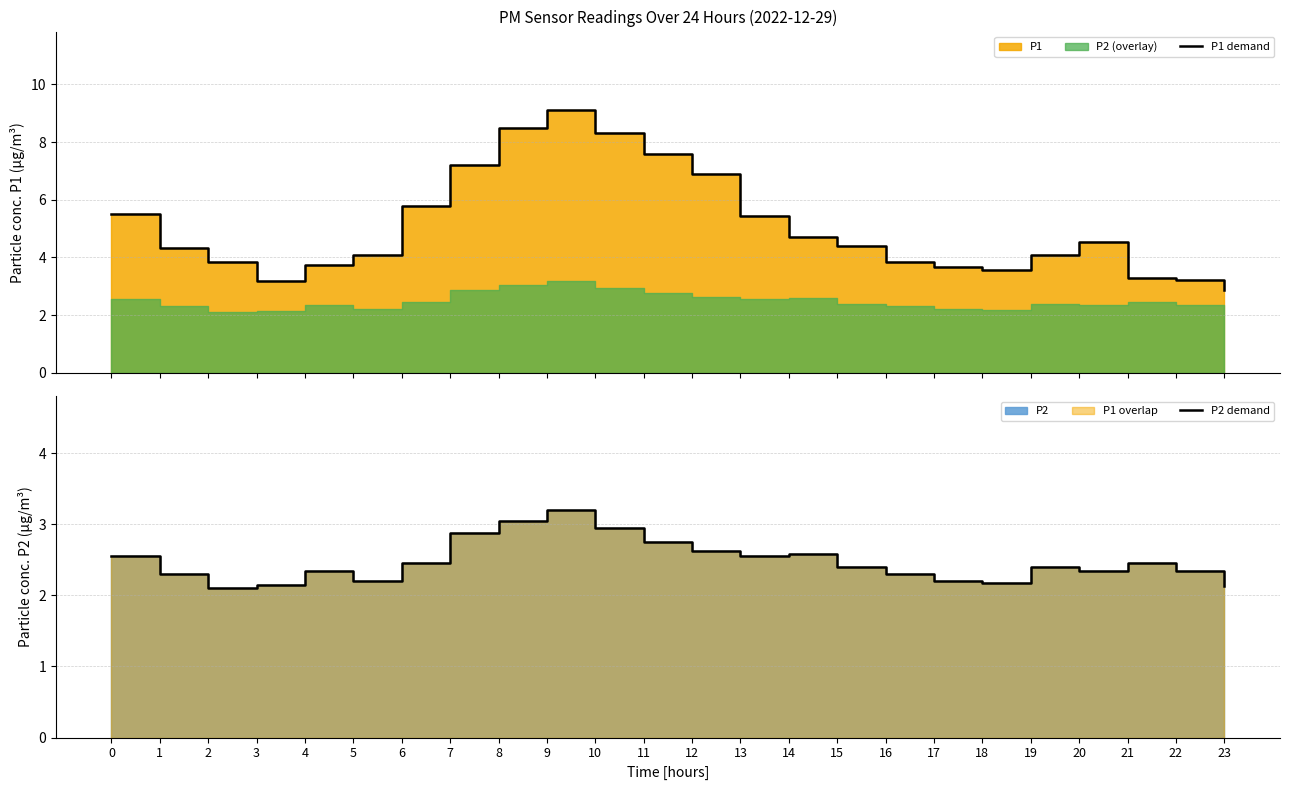

Reading right to left, transcribe all the data shown in this chart.

P1 demand: 2.9	3.2	3.3	4.5	4.1	3.6	3.7	3.8	4.4	4.7	5.4	6.9	7.6	8.3	9.1	8.5	7.2	5.8	4.1	3.8	3.2	3.9	4.3	5.5
P2 demand: 2.1	2.4	2.5	2.4	2.4	2.2	2.2	2.3	2.4	2.6	2.5	2.6	2.8	3.0	3.2	3.0	2.9	2.5	2.2	2.4	2.1	2.1	2.3	2.5